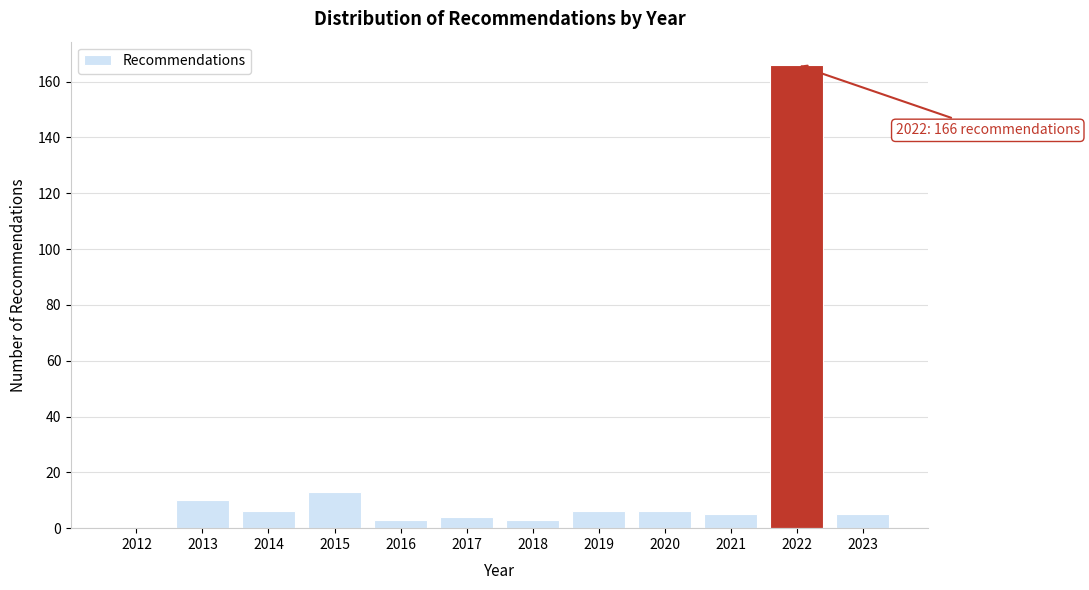

Reading left to right, transcribe all the data shown in this chart.

2012=0	2013=10	2014=6	2015=13	2016=3	2017=4	2018=3	2019=6	2020=6	2021=5	2022=166	2023=5